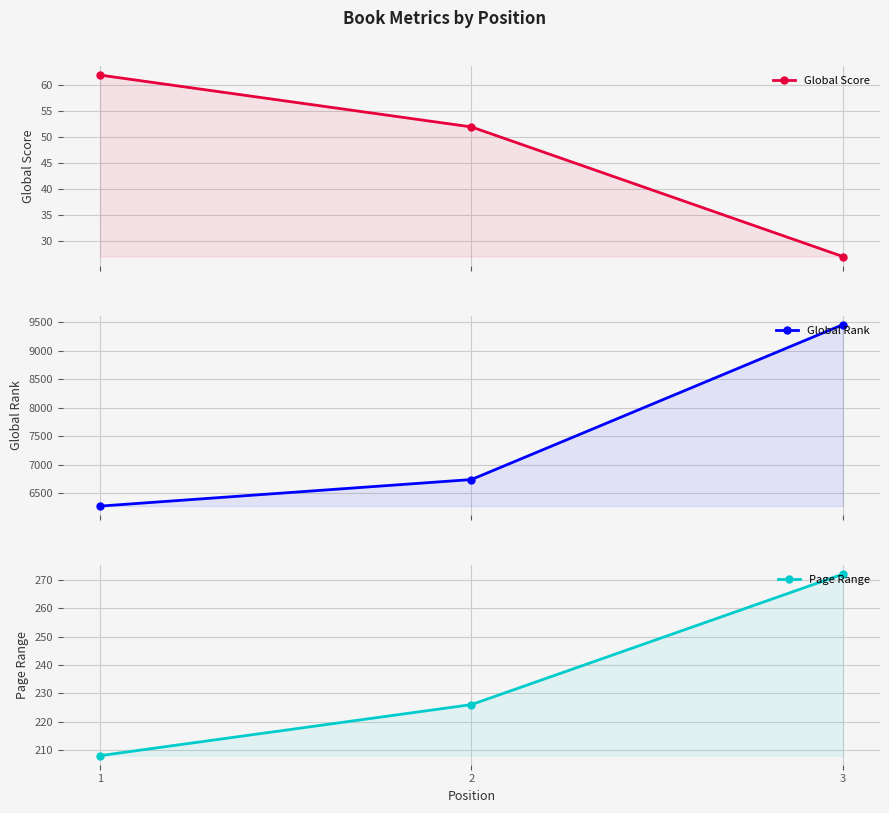

What is the difference between the Global Score values at 2 and 1?

10